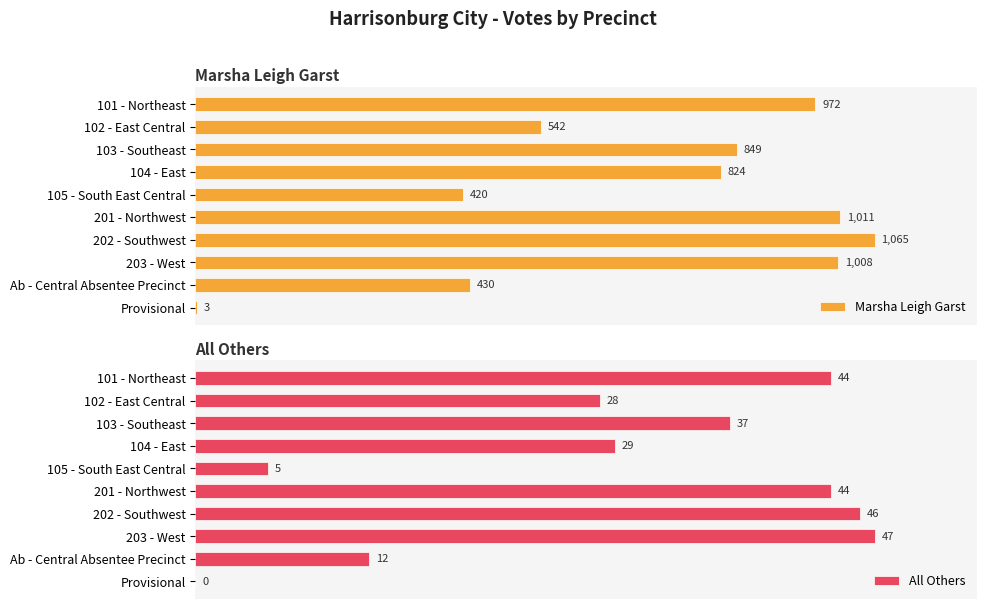

Where is Marsha Leigh Garst nearest to the value 534?

102 - East Central